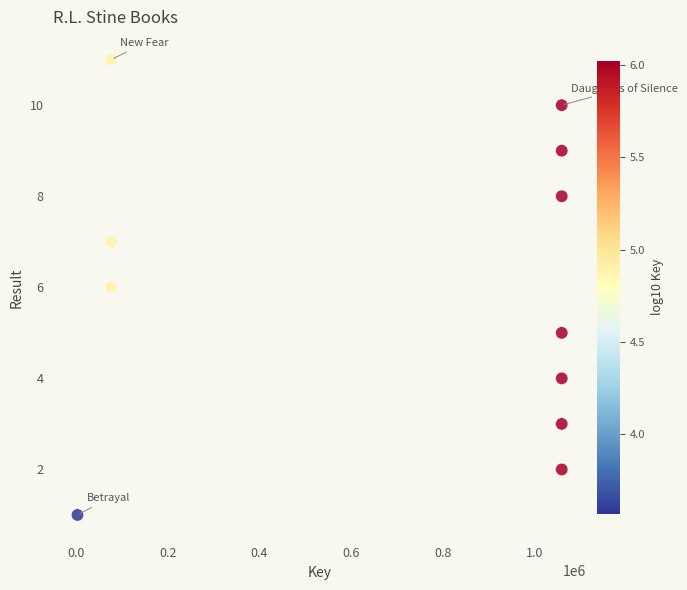

What is the average X value?

694921